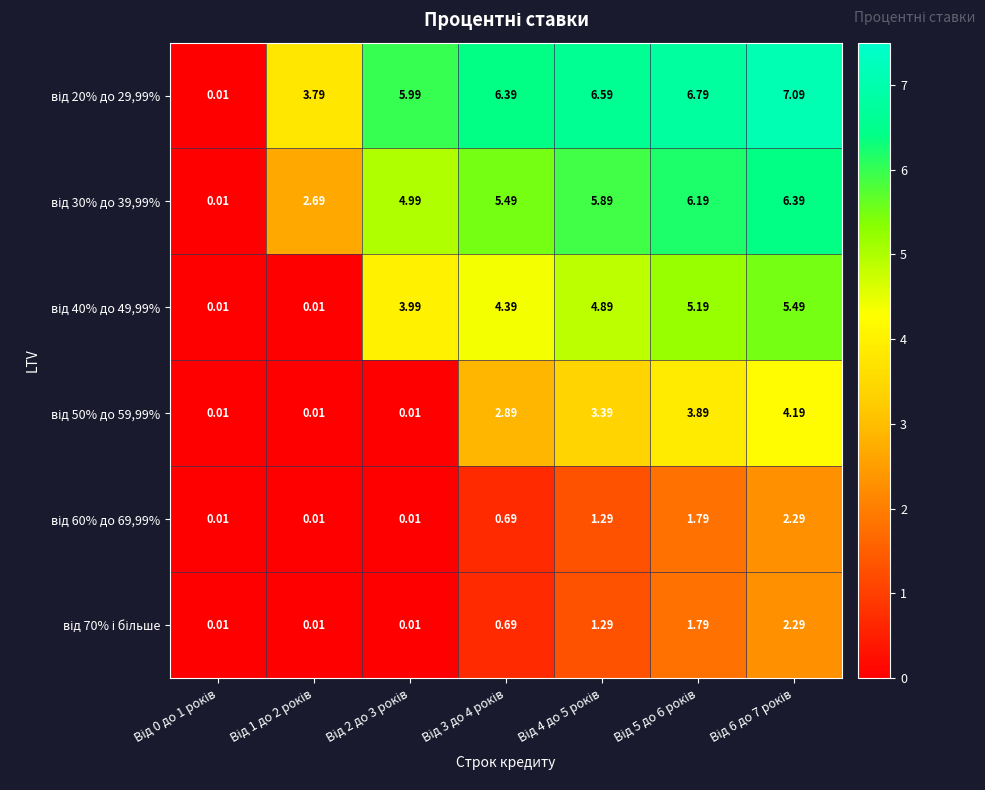

How many distinct data groups are displayed?

6